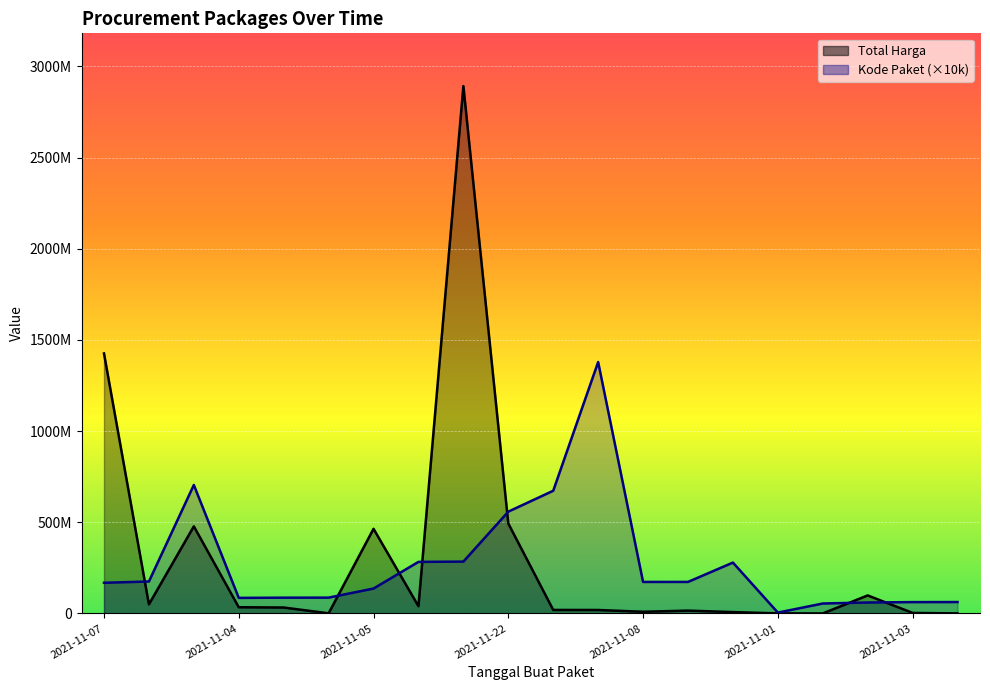

Is the value of Total Harga at 2021-11-08 greater than the value of Kode Paket at 2021-11-03?

No